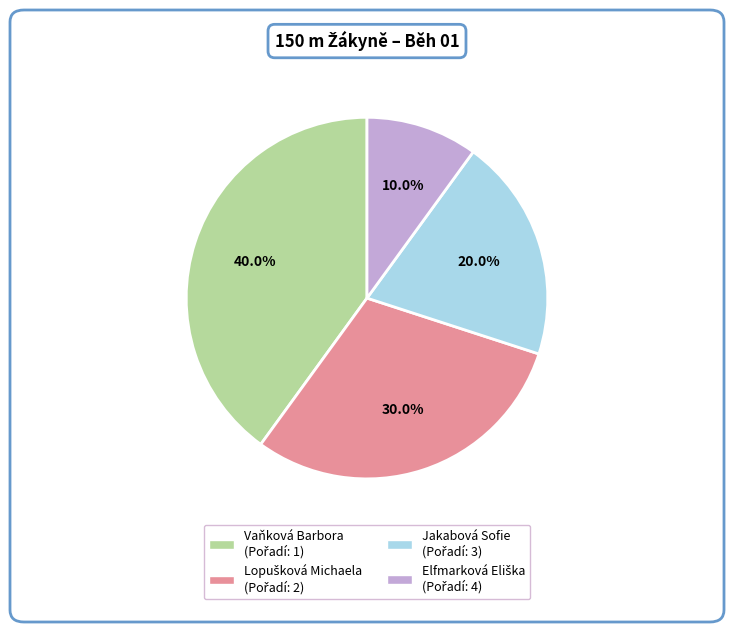

How many segments does this pie chart have?

4